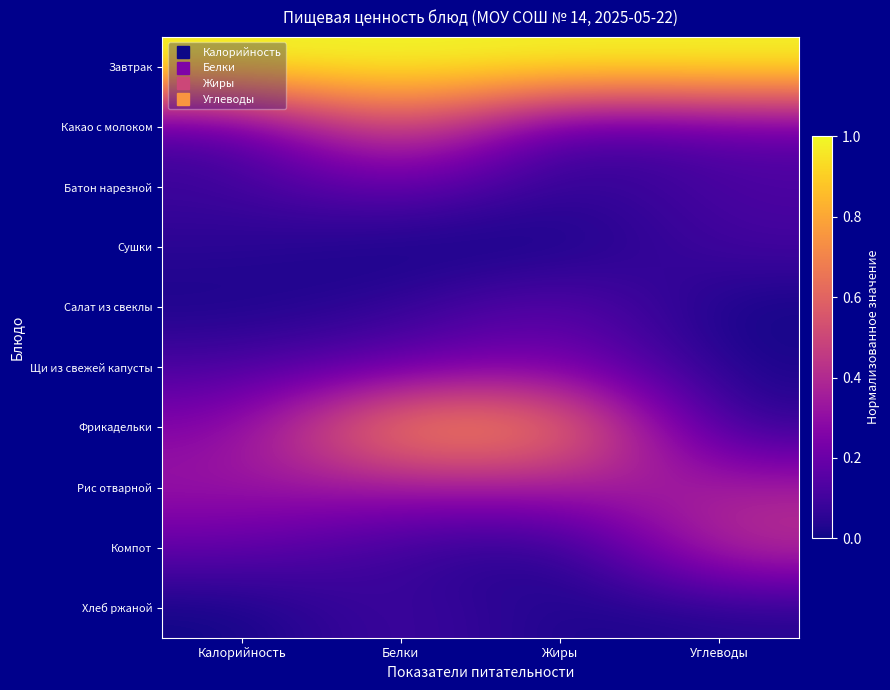

Count the number of data series in this chart.

10